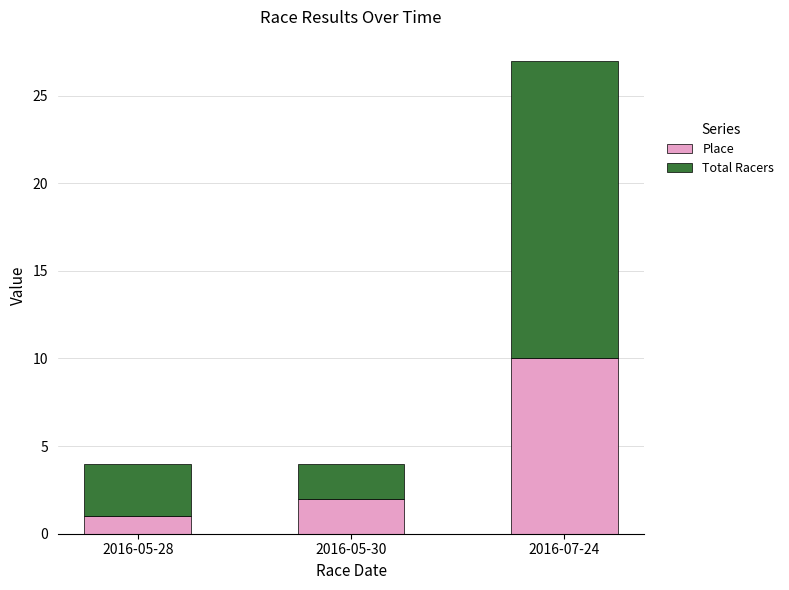

How many data points does each series have?

3